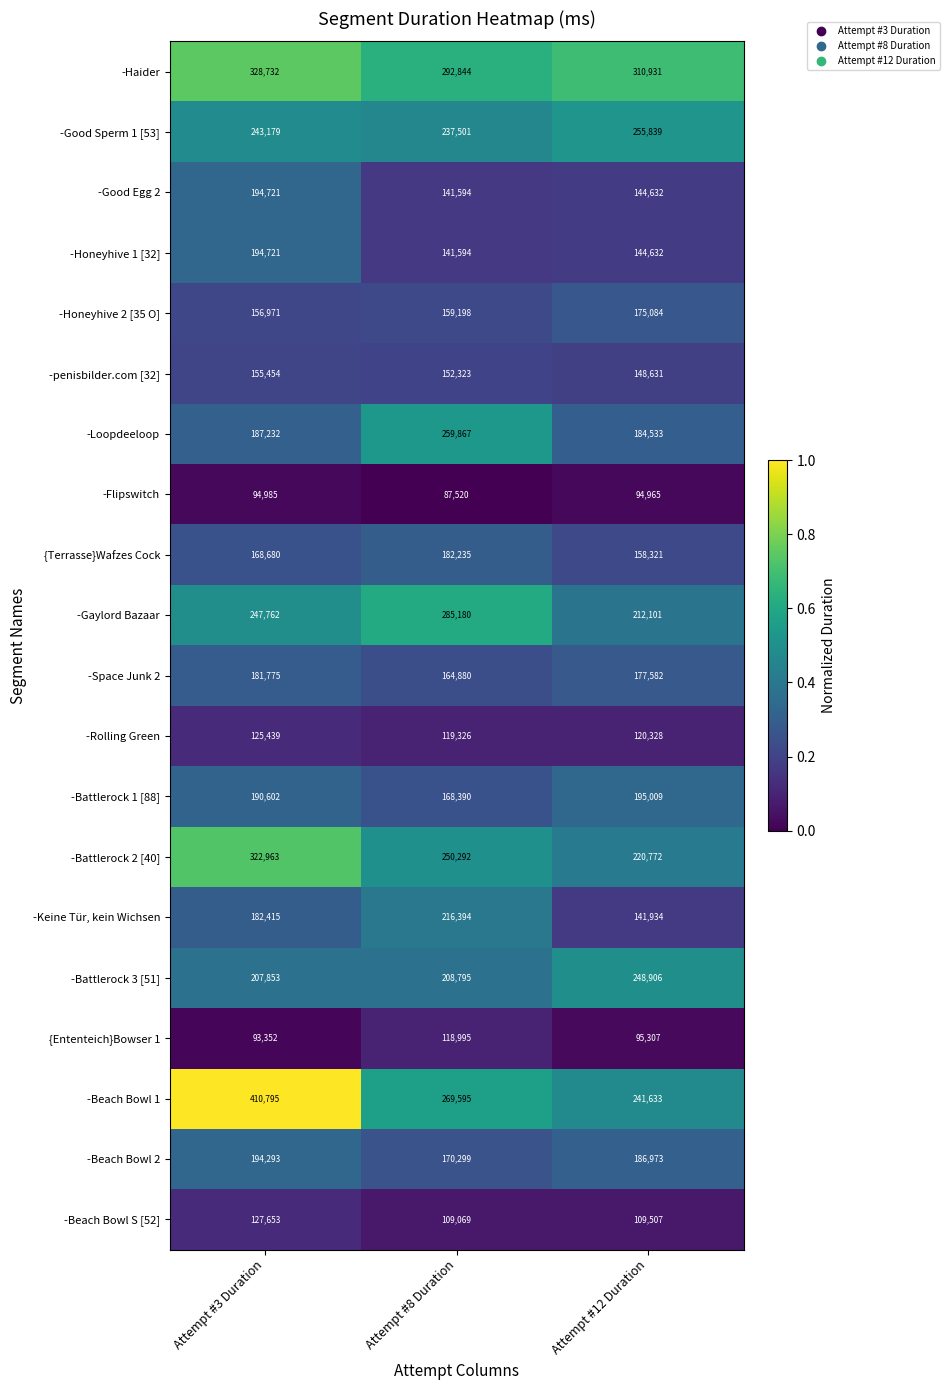

What is the minimum value for -Flipswitch?

87520